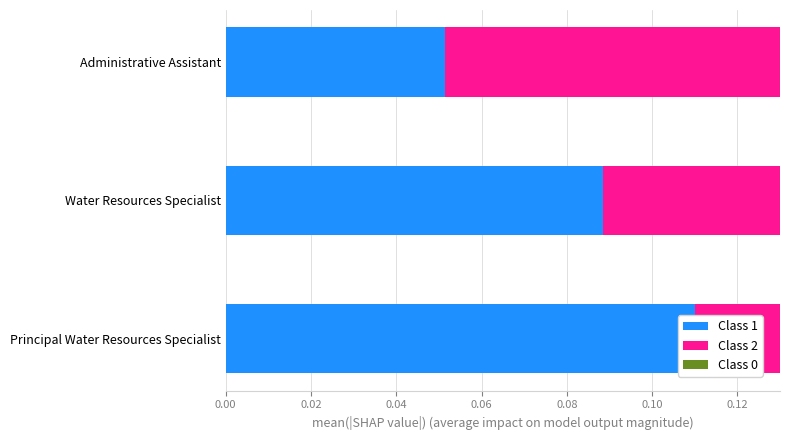

Which series has the largest total across all categories?

Class 1